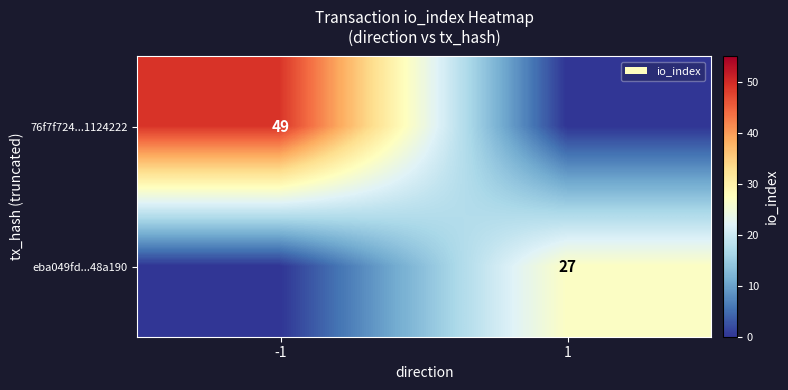

Is the value of 76f7f724...1124222 at -1 greater than the value of eba049fd...48a190 at 1?

Yes